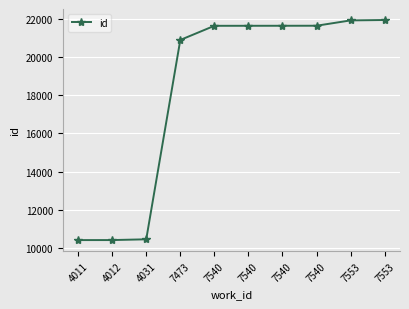

Which label corresponds to the smallest value in the chart?

4011